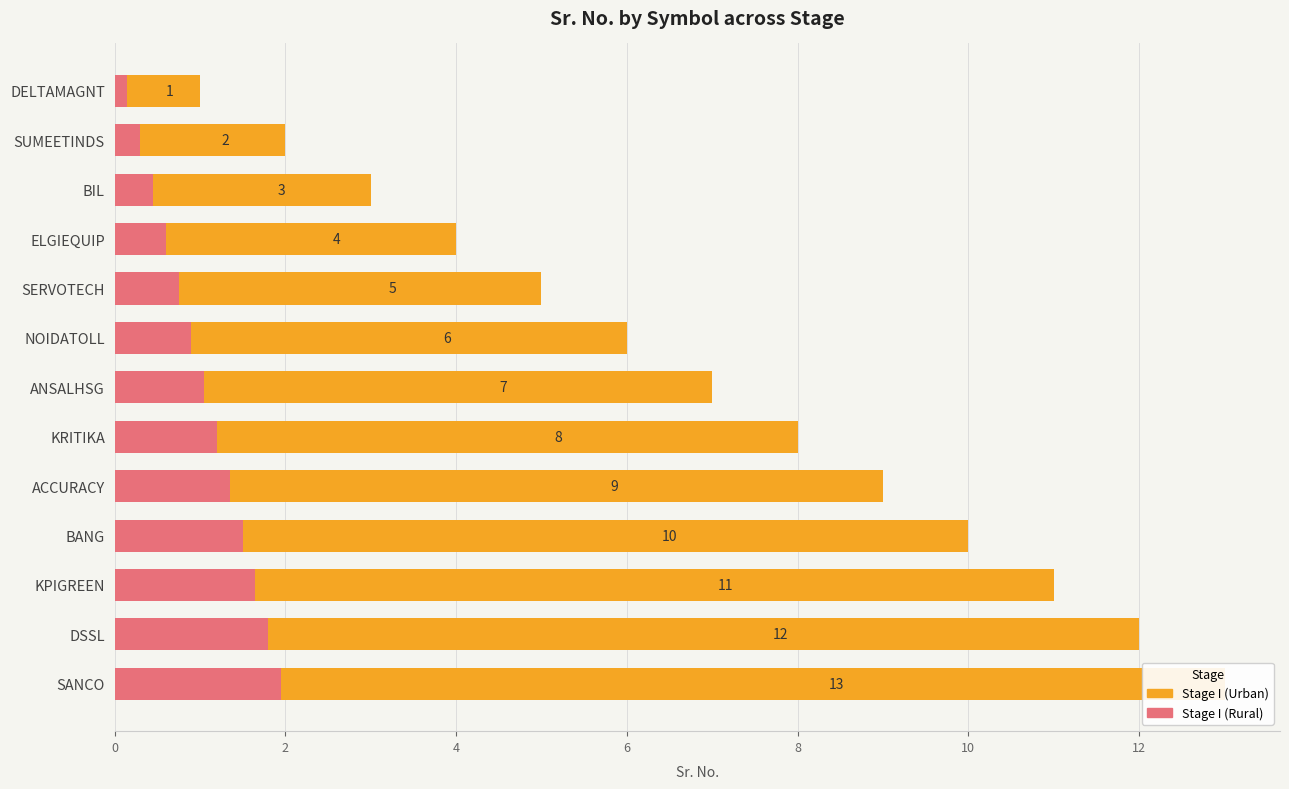

Reading right to left, extract all data points from this chart.

Stage I (Urban): 13.0	12.0	11.0	10.0	9.0	8.0	7.0	6.0	5.0	4.0	3.0	2.0	1.0
Stage I (Rural): 1.9	1.8	1.6	1.5	1.4	1.2	1.1	0.9	0.8	0.6	0.5	0.3	0.1